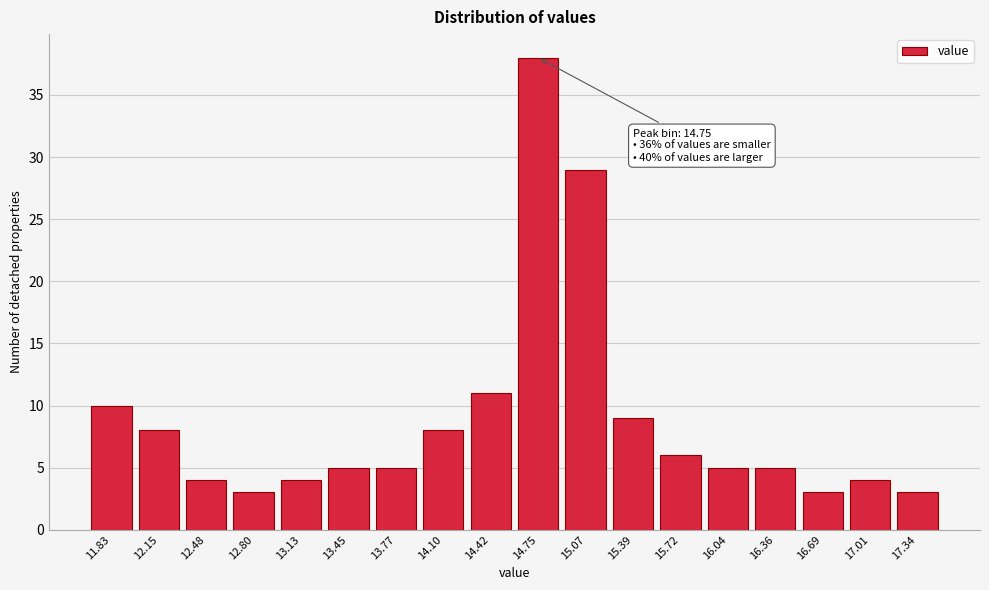

Reading left to right, list all the values displayed in this chart.

10	8	4	3	4	5	5	8	11	38	29	9	6	5	5	3	4	3